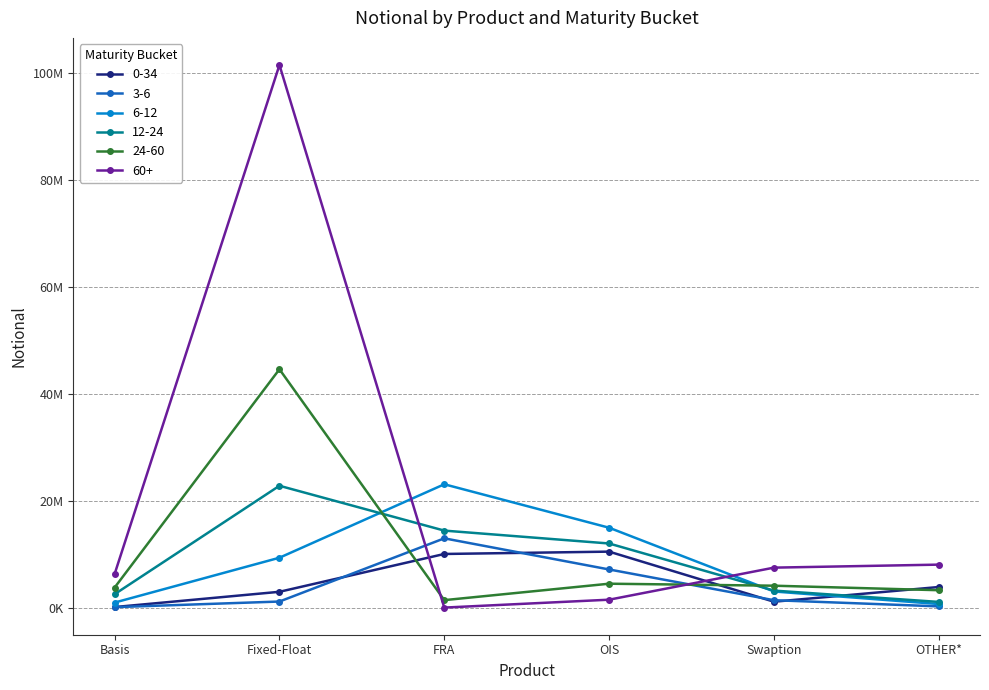

What is the smallest value displayed?

8230